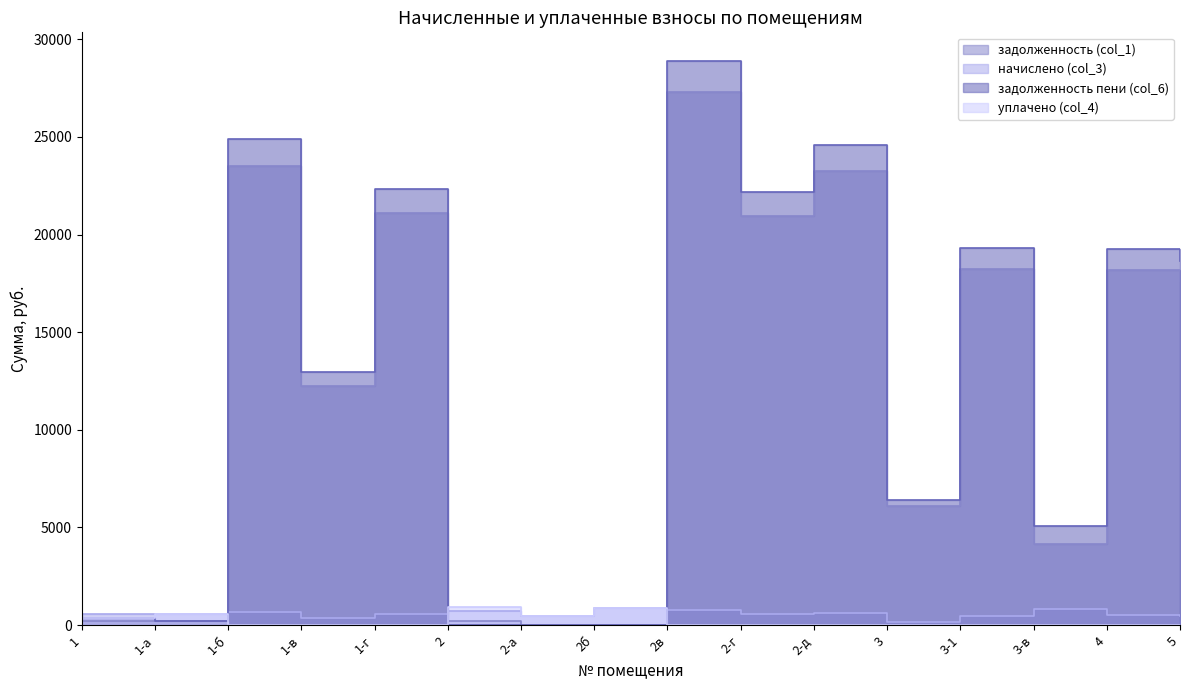

Which has a higher value, 4 or 2в?

2в